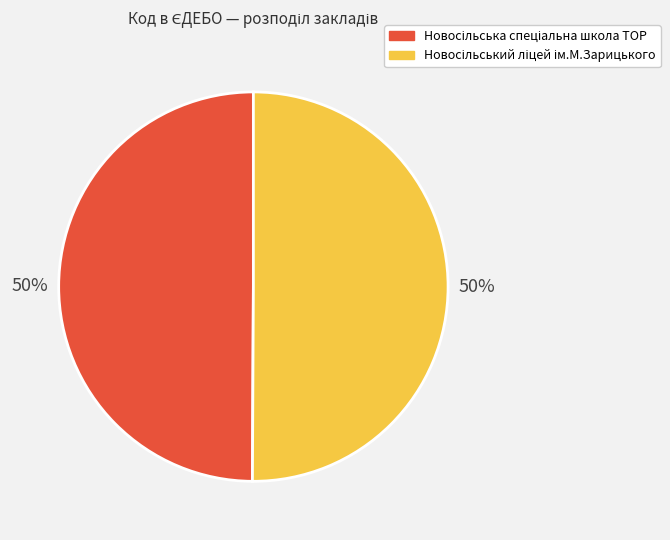

To the nearest percent, what is the average slice percentage?

50%